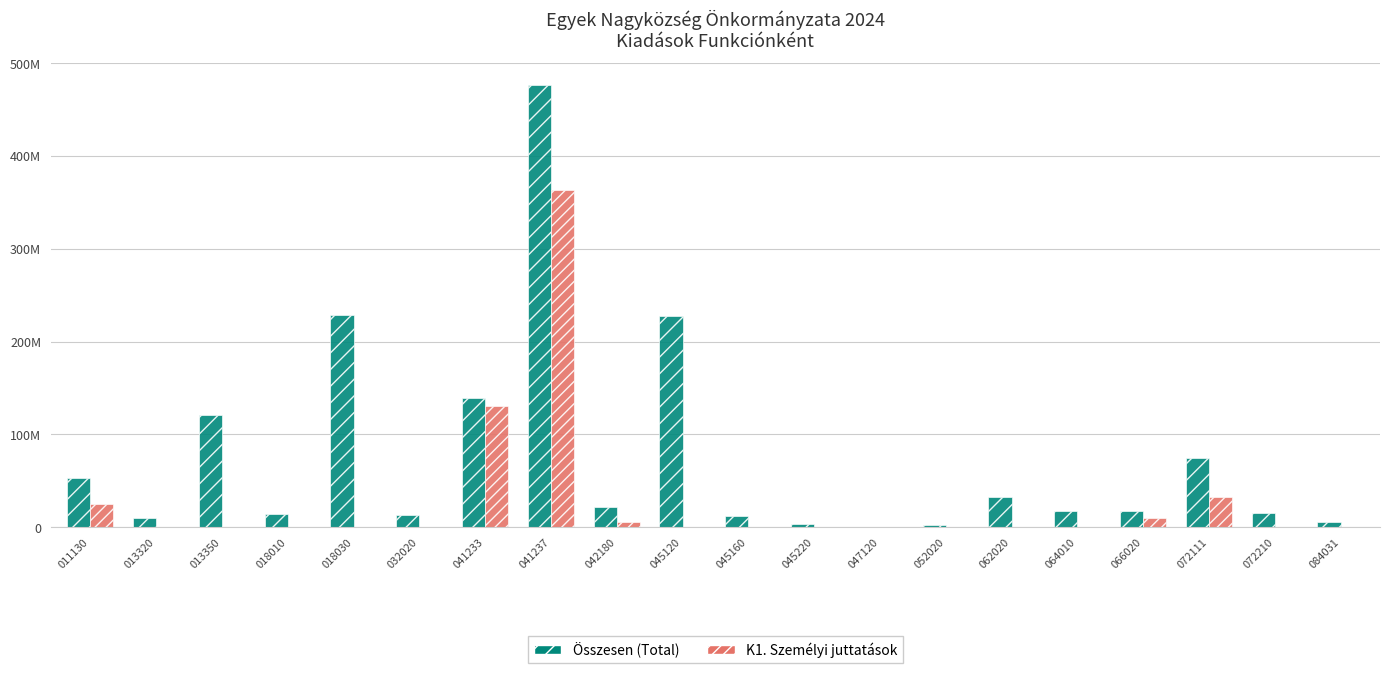

What is the difference between the K1. Személyi juttatások values at 011130 and 045160?

24515693